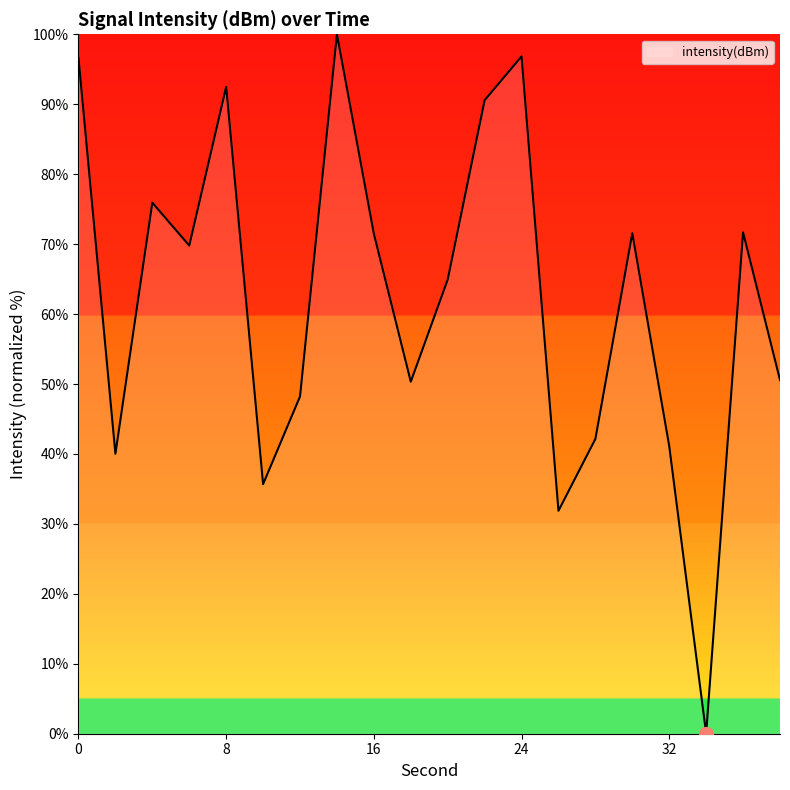

What is the difference between the maximum and minimum values?

100.0